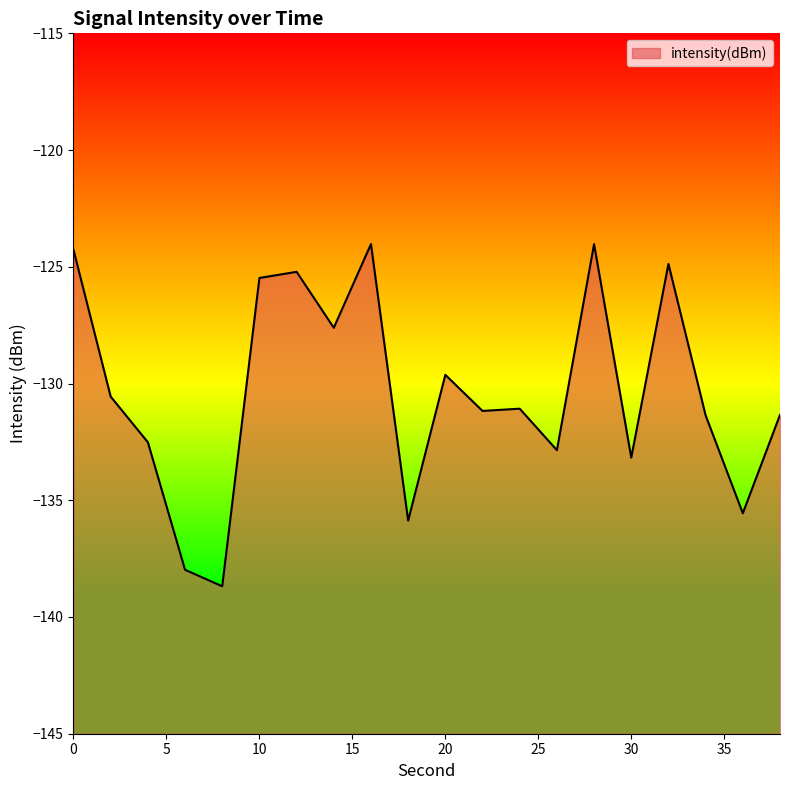

How many series are shown in this chart?

1